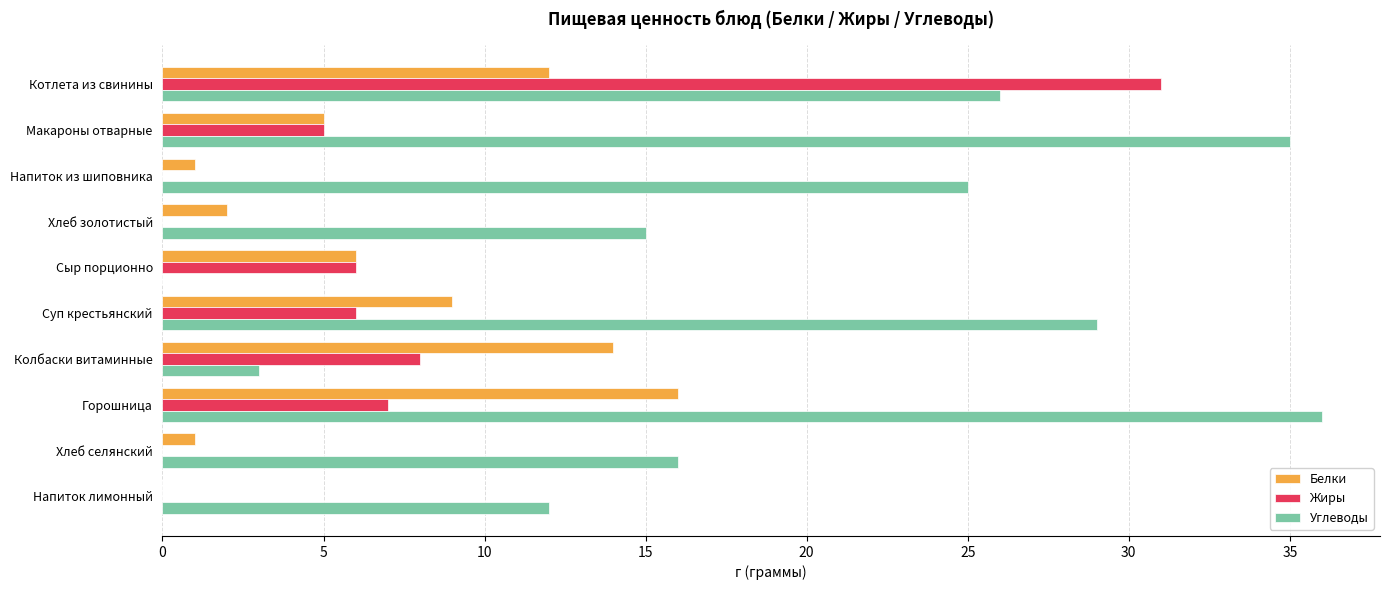

True or false: Белки has a value of 6 at Сыр порционно.

True